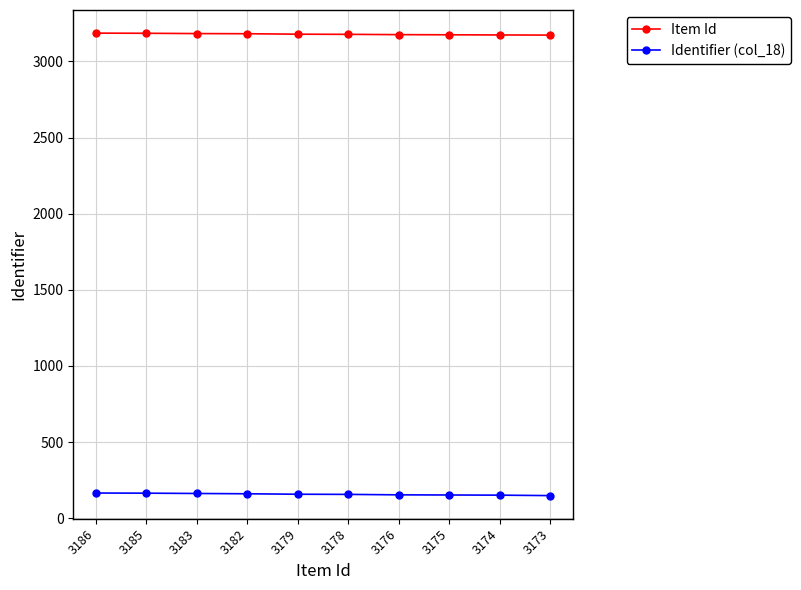

Which series has the largest total across all categories?

Item Id